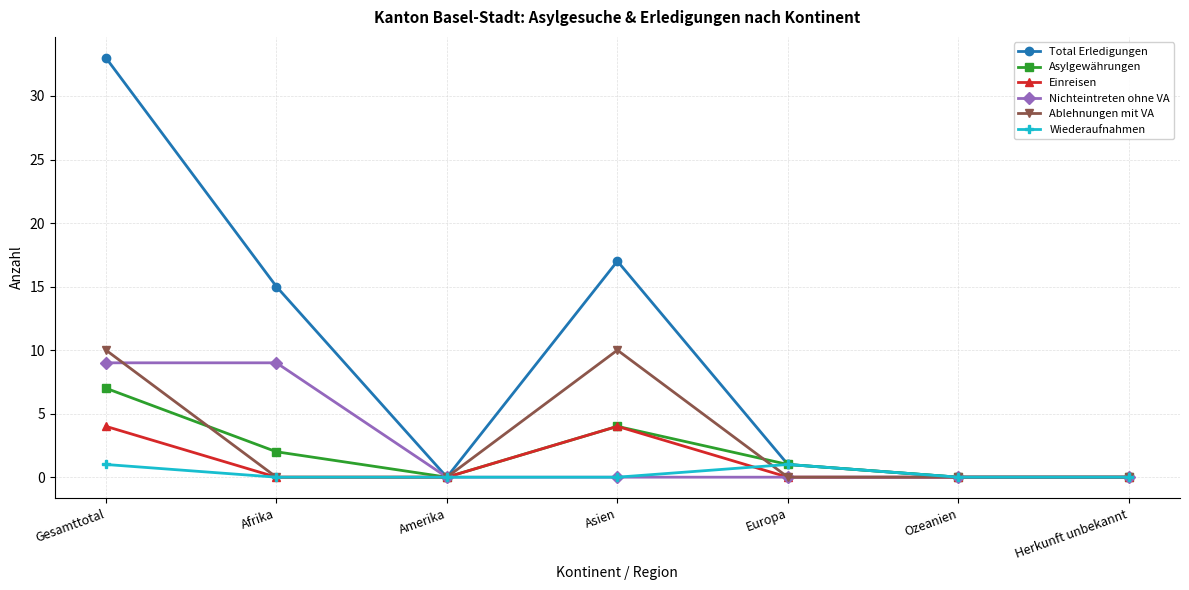

What is the maximum value shown in the chart?

33